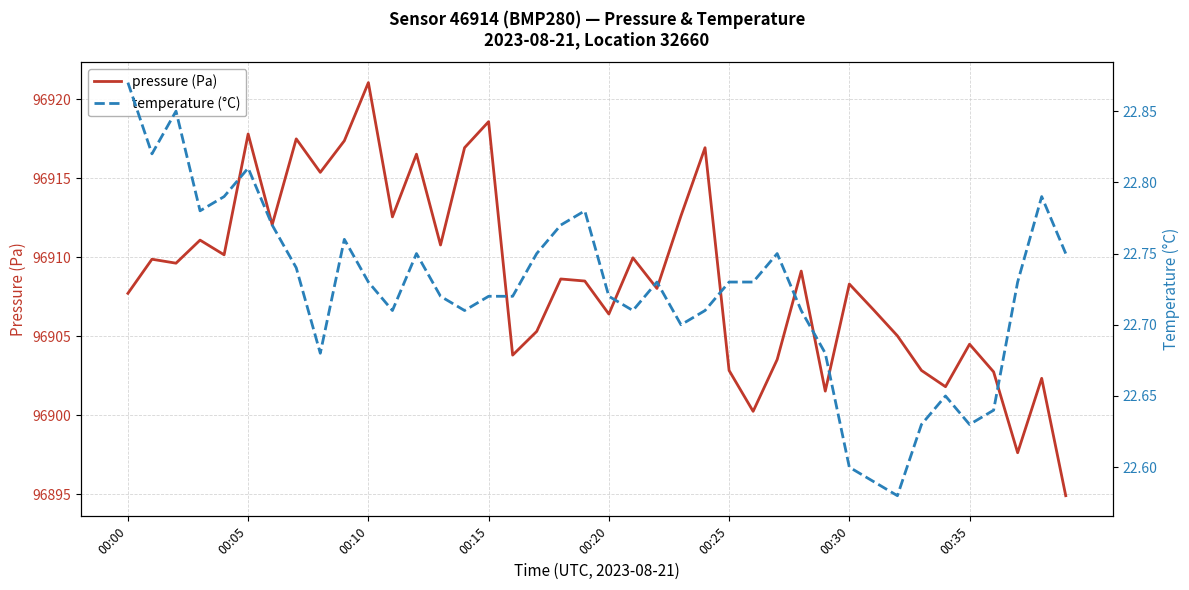

True or false: temperature (°C) and pressure (Pa) cross at least once.

False